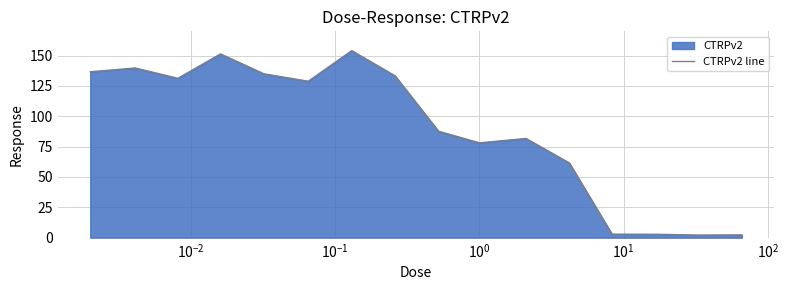

What is the greatest value displayed?

154.1